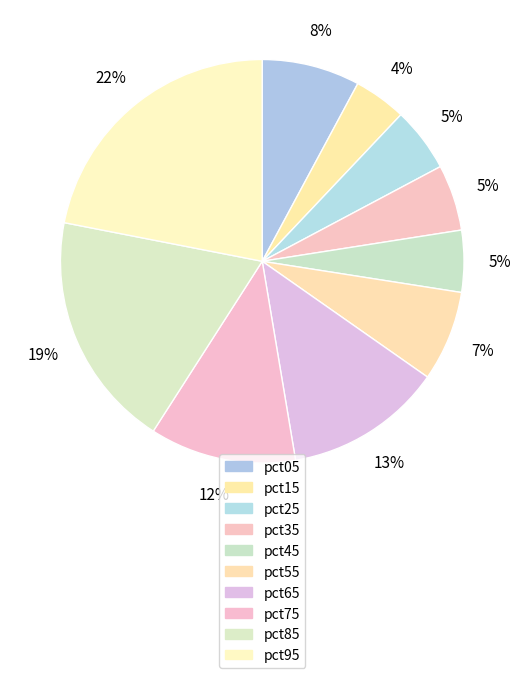

Which has a higher value, pct25 or pct15?

pct25